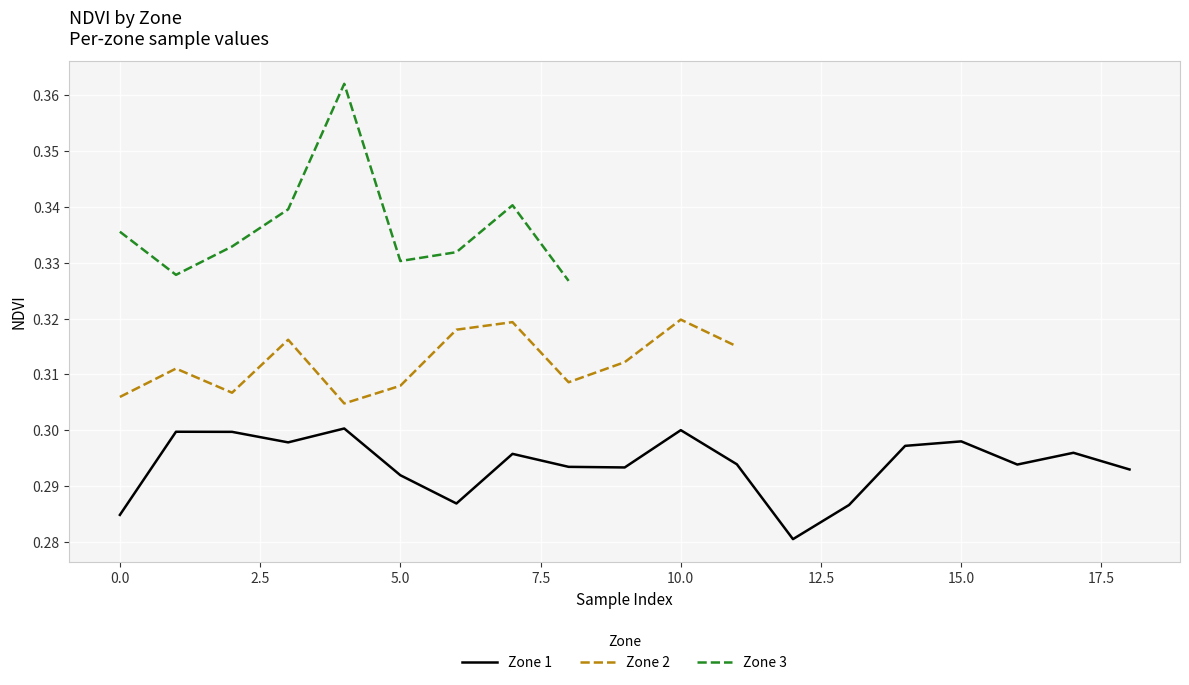

What value does the Zone 3 series have at 0?

0.3